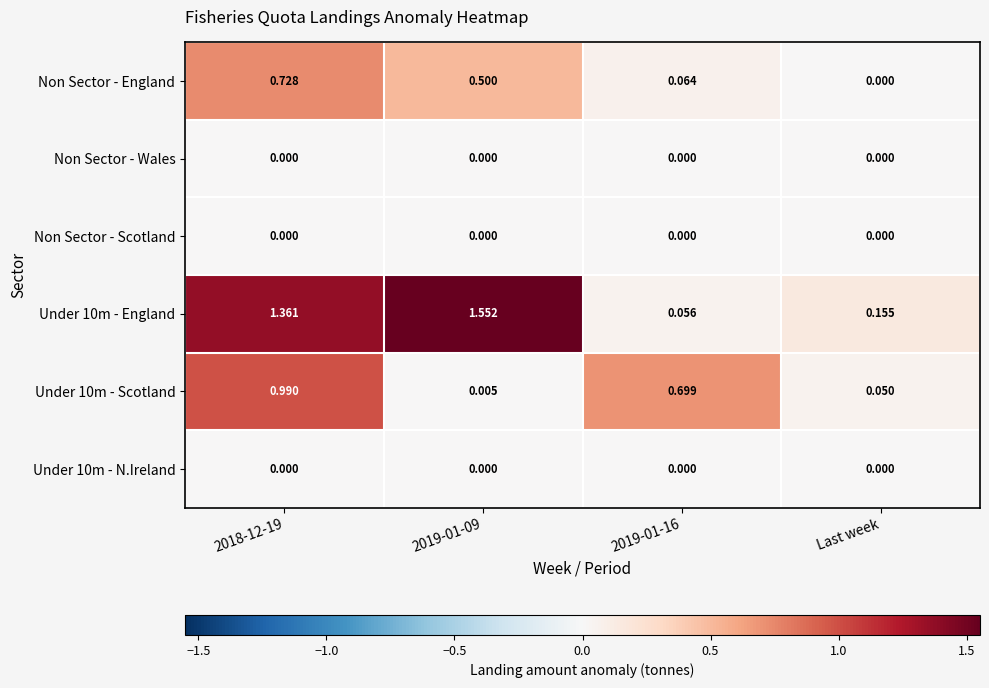

Is the value of Under 10m - Scotland at 2019-01-09 greater than the value of Non Sector - England at Last week?

Yes